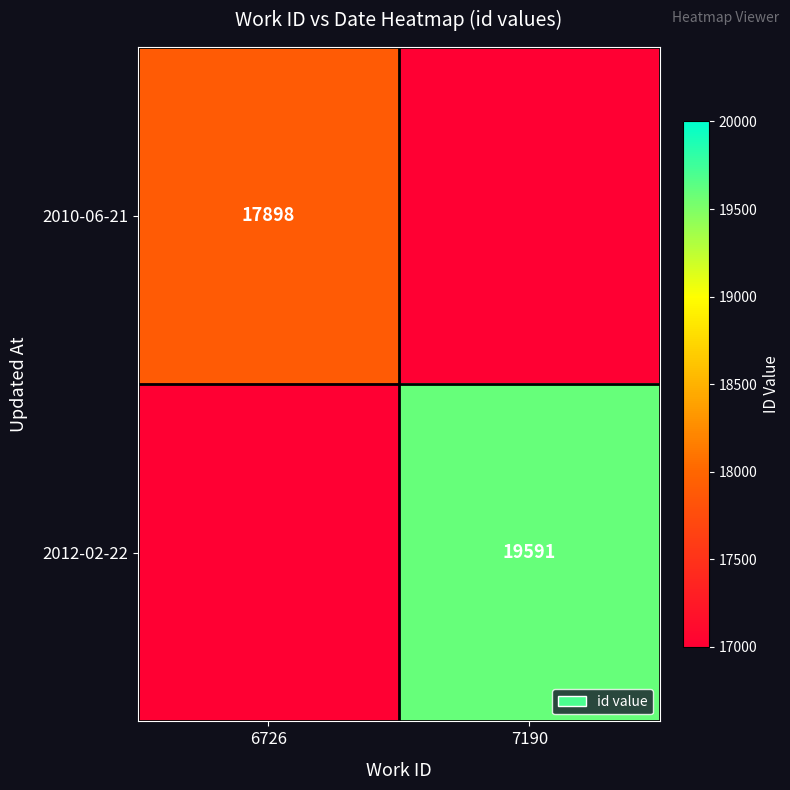

Which label corresponds to the smallest value in the chart?

7190